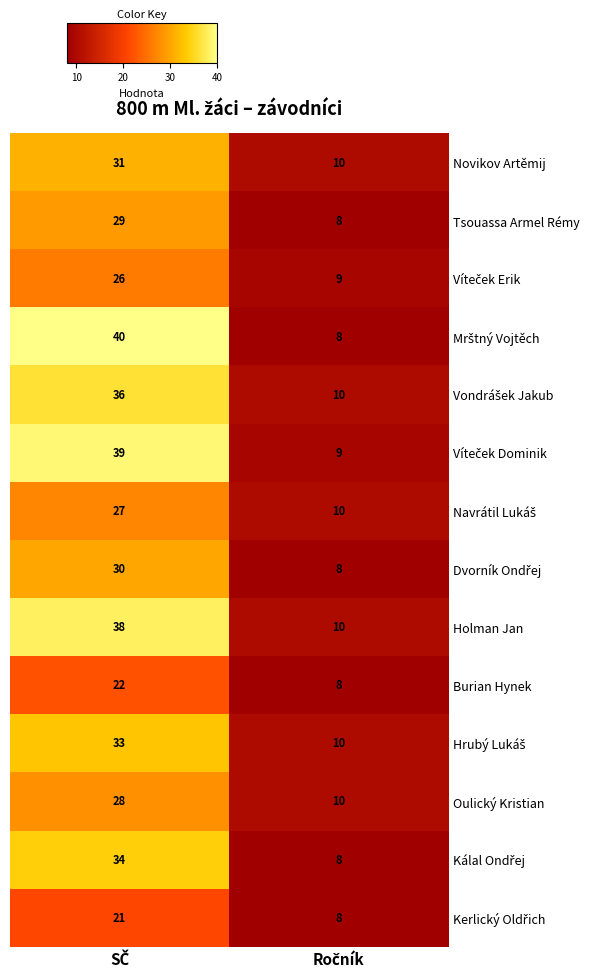

What is the minimum value shown in the chart?

8